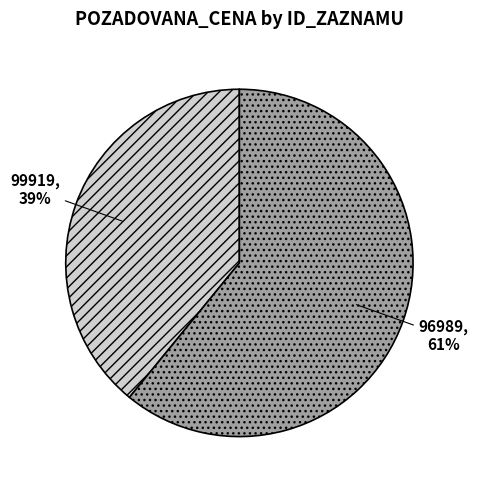

Which category has the smallest portion of the pie?

99919